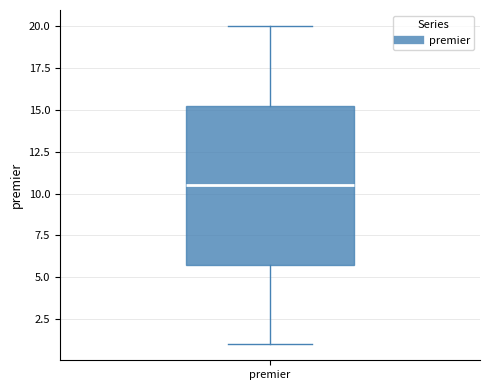

Read this box plot against the y-axis: the position of the median line, the range covered by the box, and the ends of both whiskers. The values are not printed on the chart, so give them approximately, as read against the axis.

median 10.5, box 6.0 to 15.5, whiskers 1.0 to 20.0